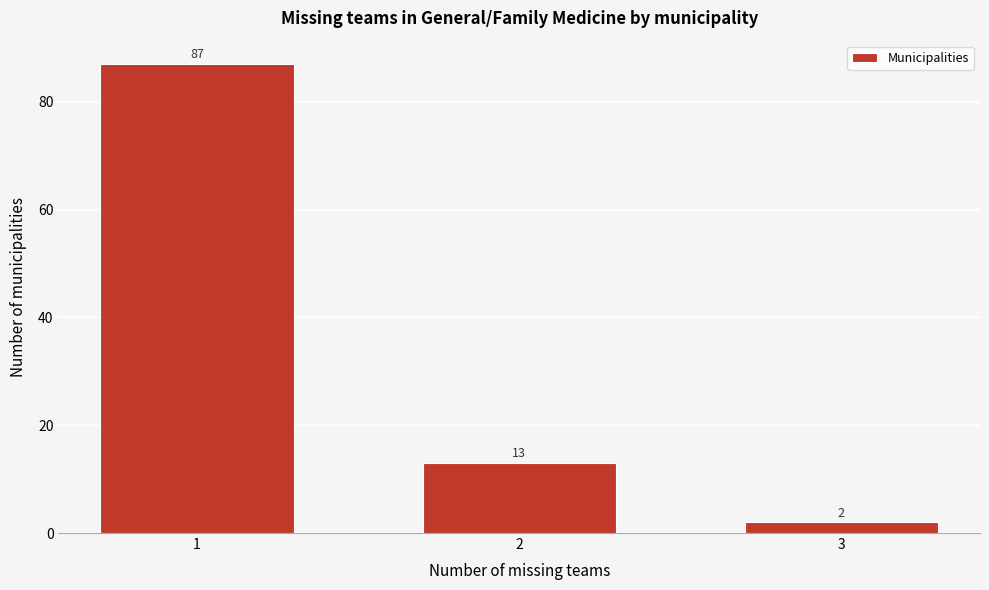

Reading left to right, transcribe all the data shown in this chart.

87	13	2